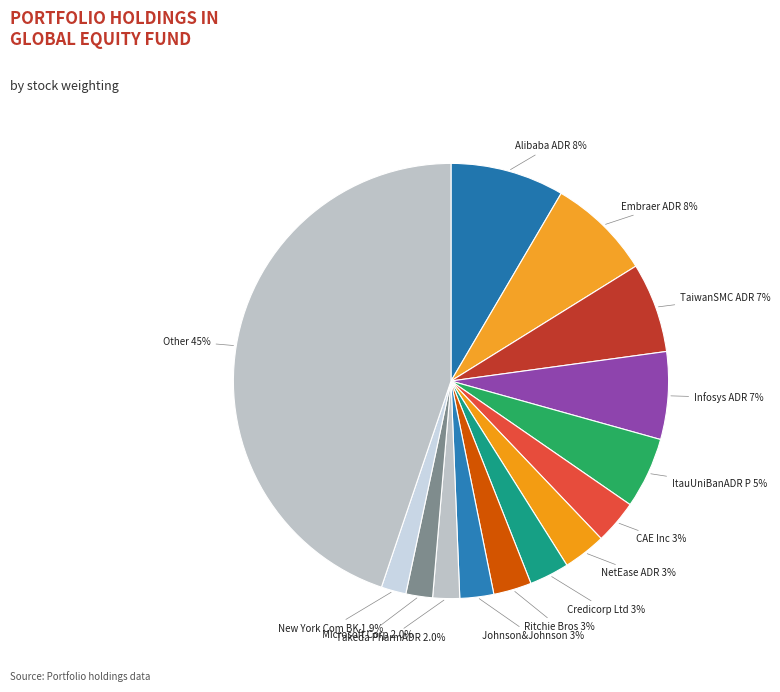

How many segments does this pie chart have?

14